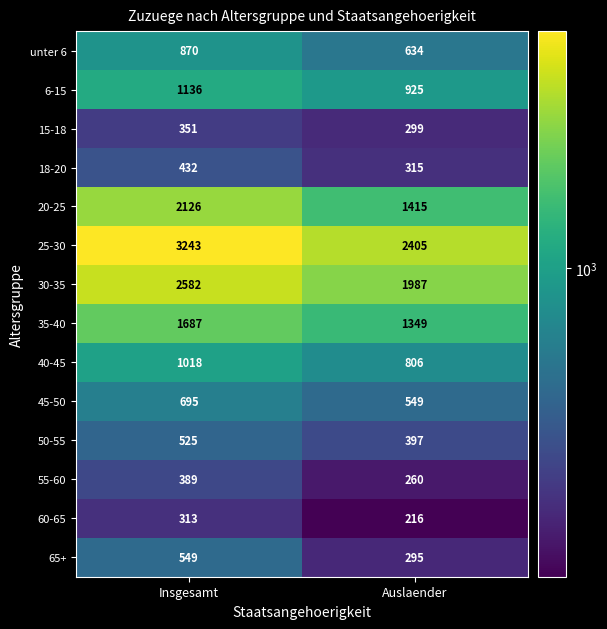

True or false: 18-20 has a value of 315 at Auslaender.

True